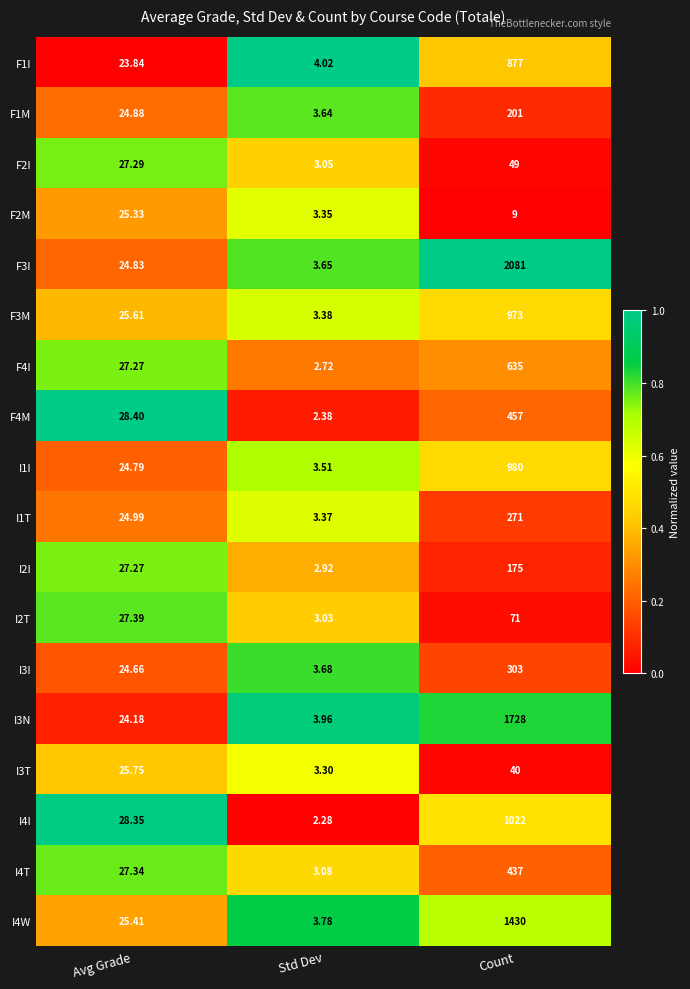

Between Avg Grade and Count, which series saw the biggest shift?

F3I